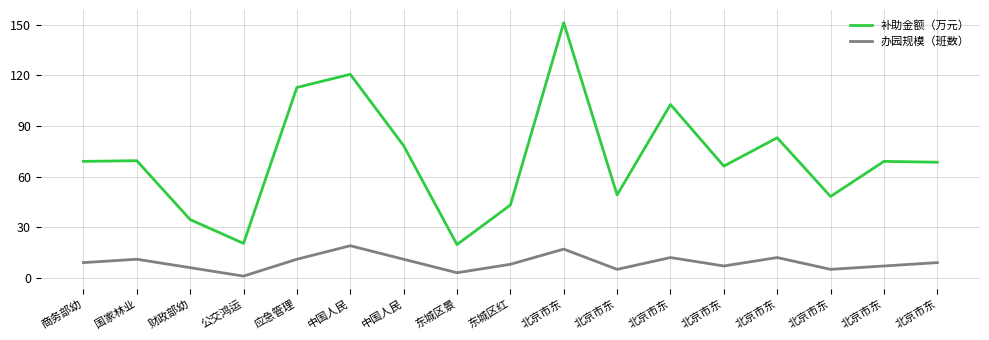

Does the chart have visible grid lines?

Yes